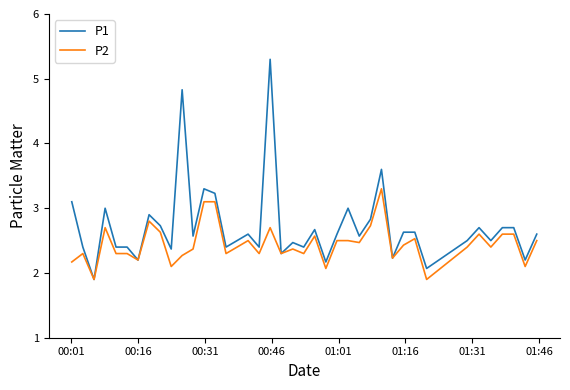

Which series has the largest total across all categories?

P1